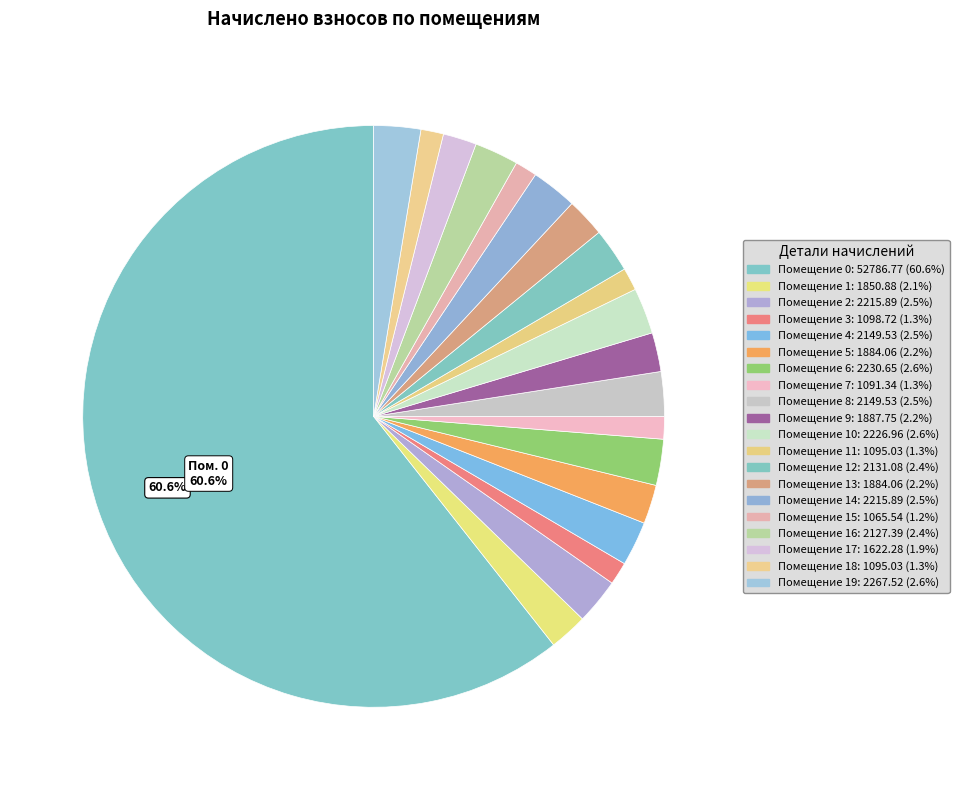

Which slice is the smallest?

15